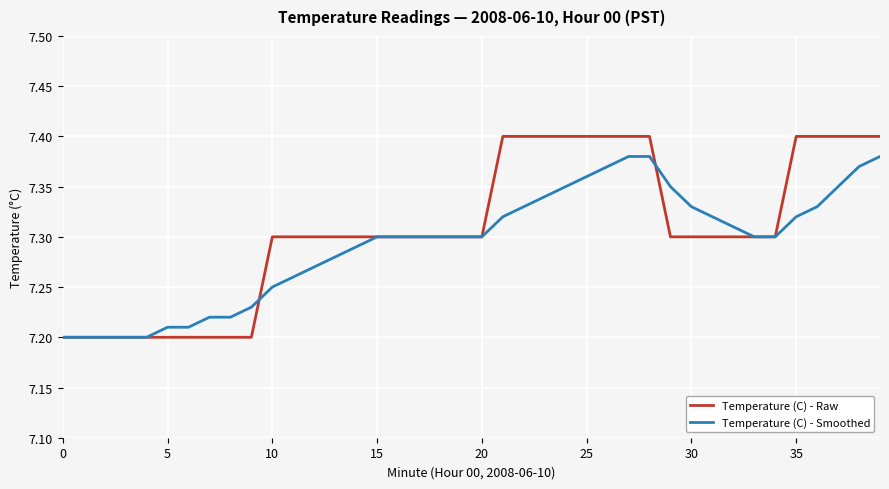

True or false: Temperature (C) - Raw has a value of 10.5 at 15.

False